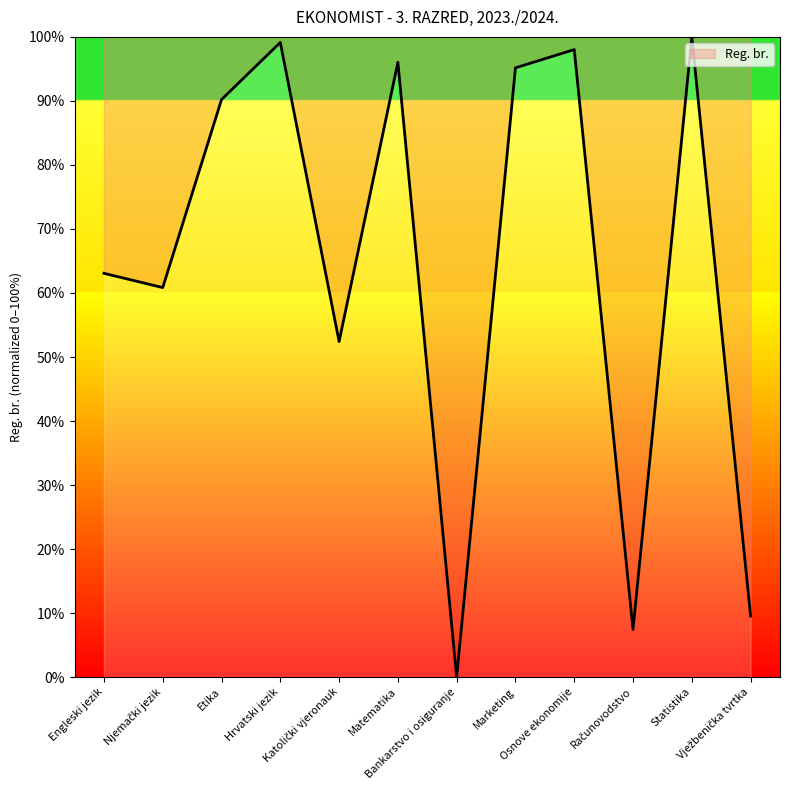

Which has a higher value, Marketing or Statistika?

Statistika